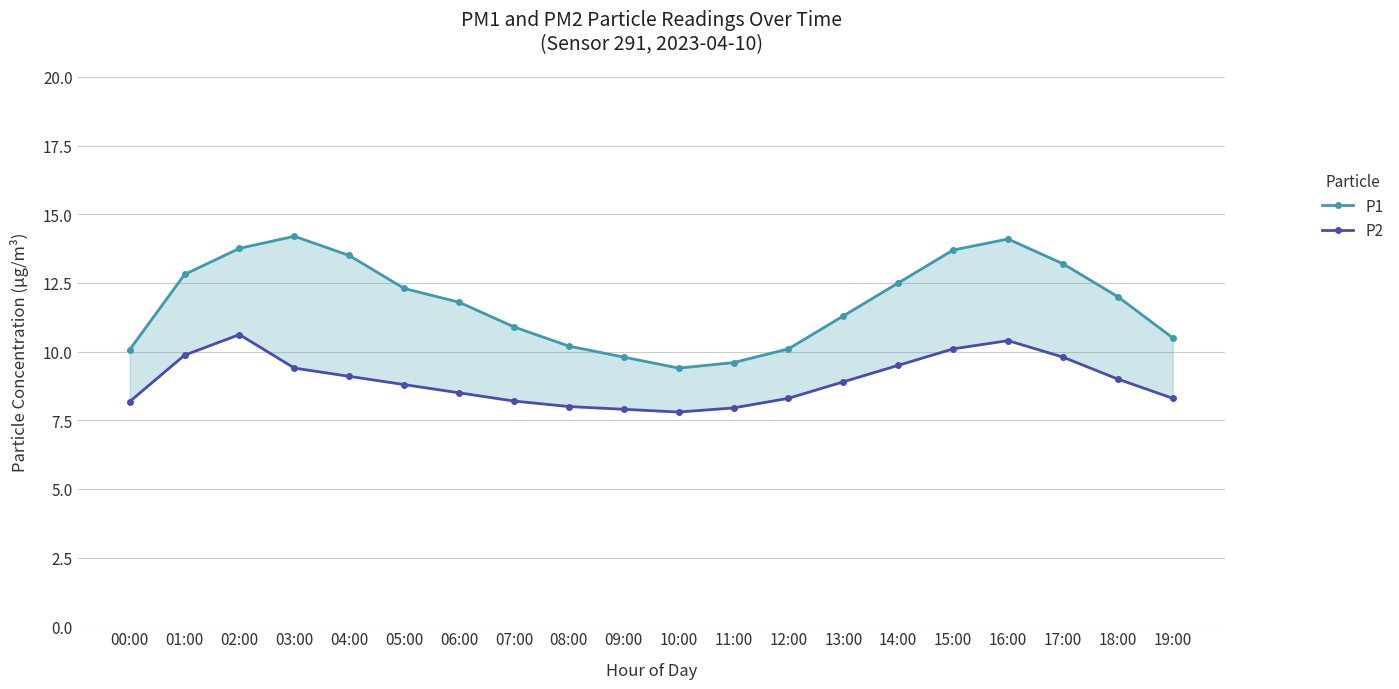

At which label does P1 reach its minimum?

10:00